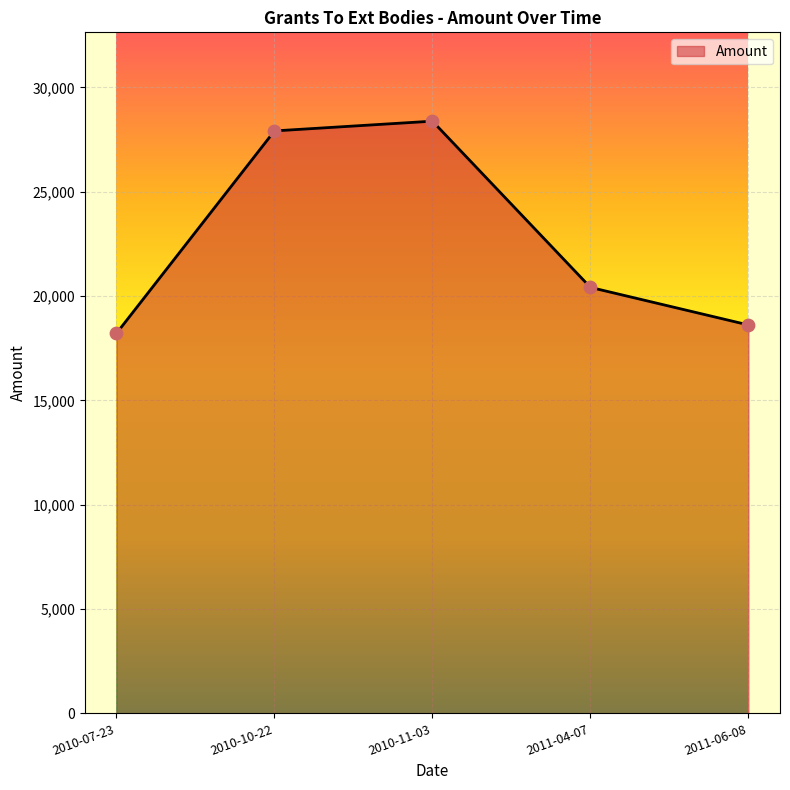

What is the change in value from 2010-10-22 to 2010-11-03?

+467